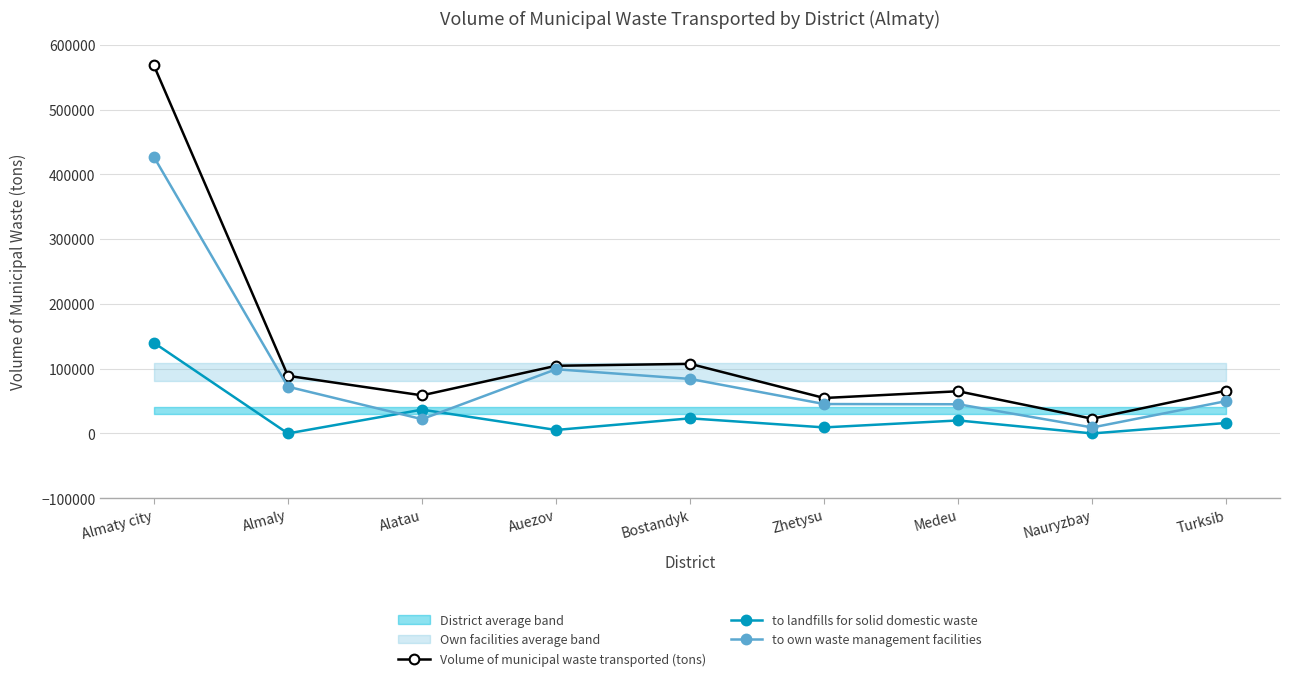

What is the value of the Volume of municipal waste transported (tons) point at the 9th from the left?

66139